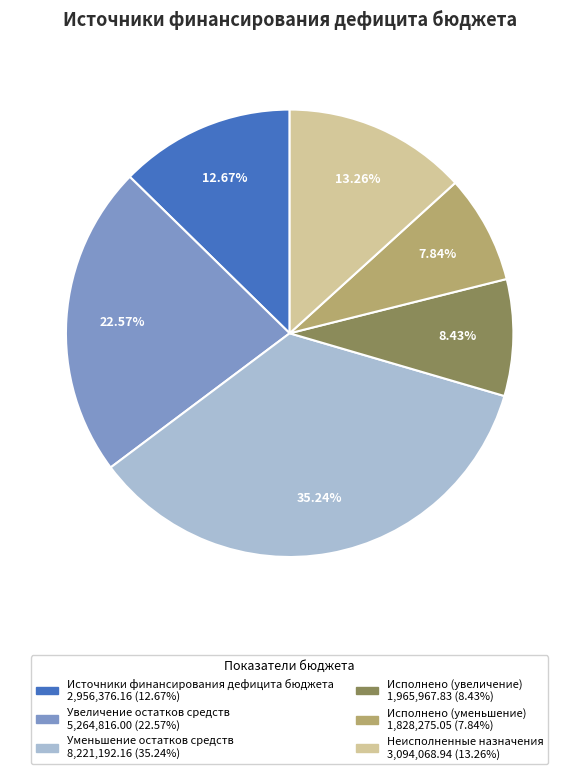

What percentage is the Исполнено (уменьшение) slice, to the nearest percent?

8%